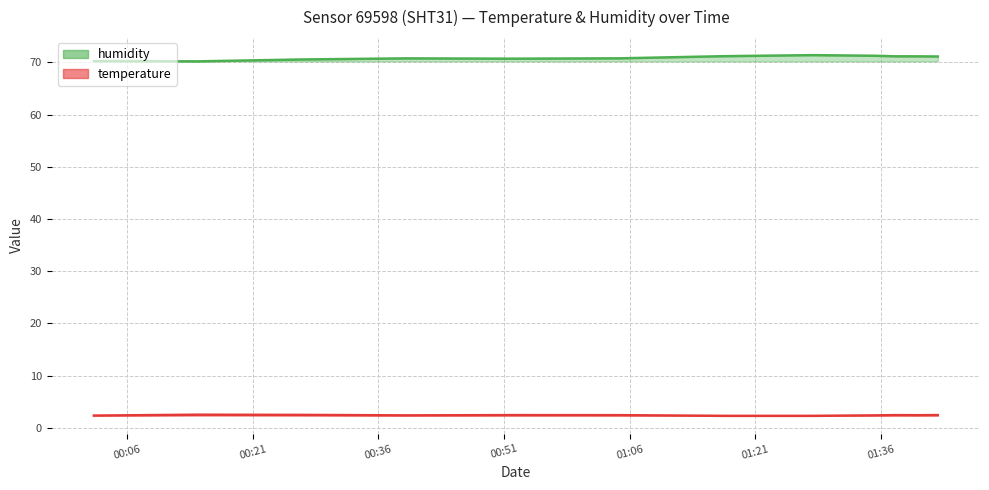

True or false: temperature has a value of 2.4 at 2023-12-20T00:39:20.

True